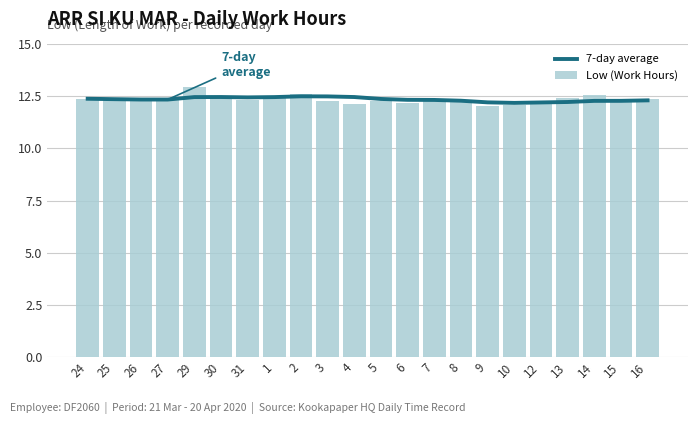

What is the sum of the Low (Work Hours) values at 2 and 15?

24.9